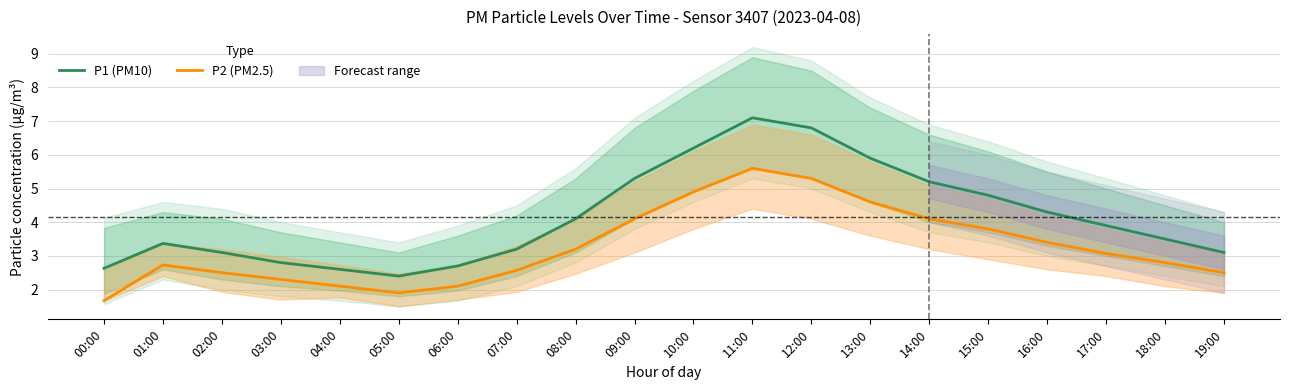

List the labels in order of P1 (PM10) value, largest first.

11:00, 12:00, 10:00, 13:00, 09:00, 14:00, 15:00, 16:00, 08:00, 17:00, 18:00, 01:00, 07:00, 02:00, 19:00, 03:00, 06:00, 00:00, 04:00, 05:00